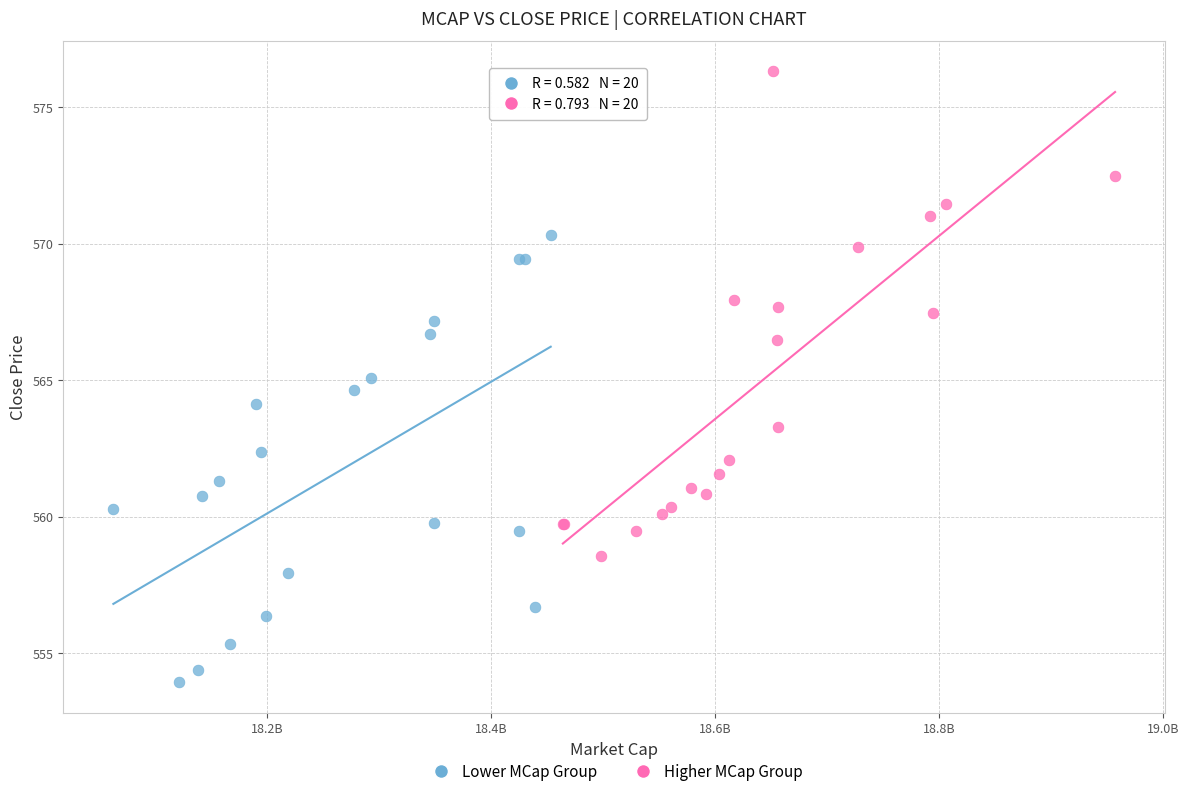

Which series contains the lowest Y value?

Lower MCap Group